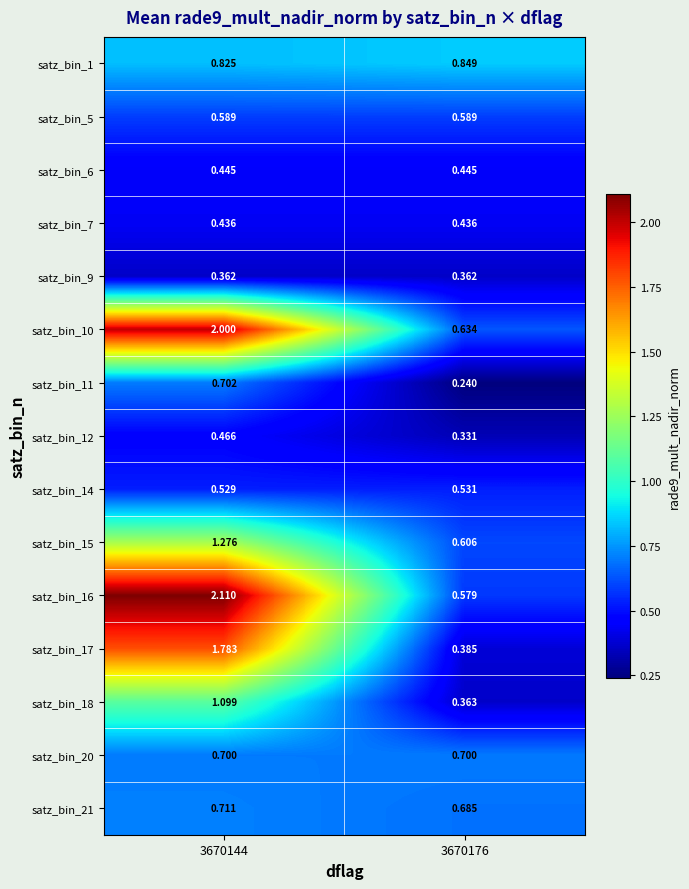

Is the value of satz_bin_12 at 3670144 greater than the value of satz_bin_20 at 3670144?

No